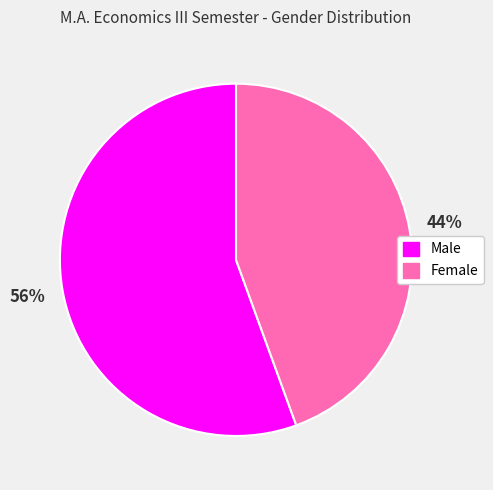

Which has a higher value, Male or Female?

Male